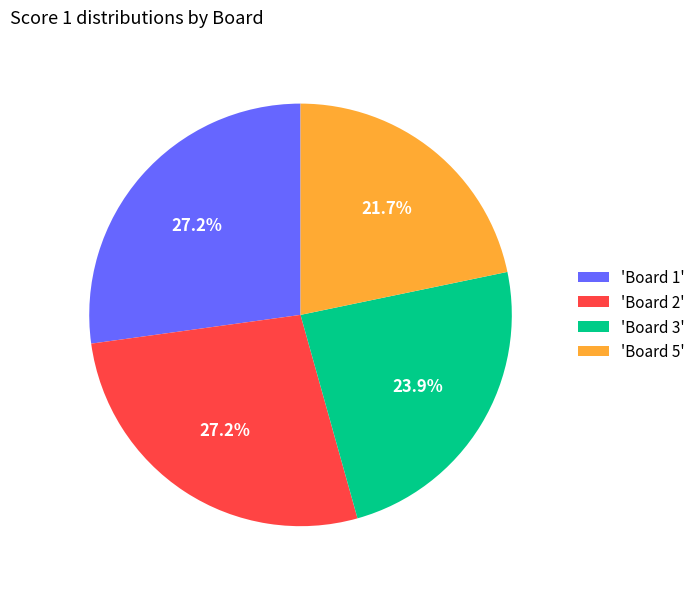

Is there a majority slice in this chart?

No